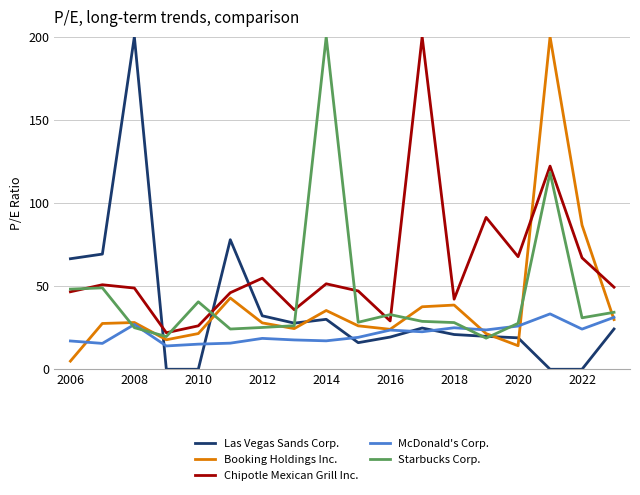

What is the greatest value displayed?

200.0